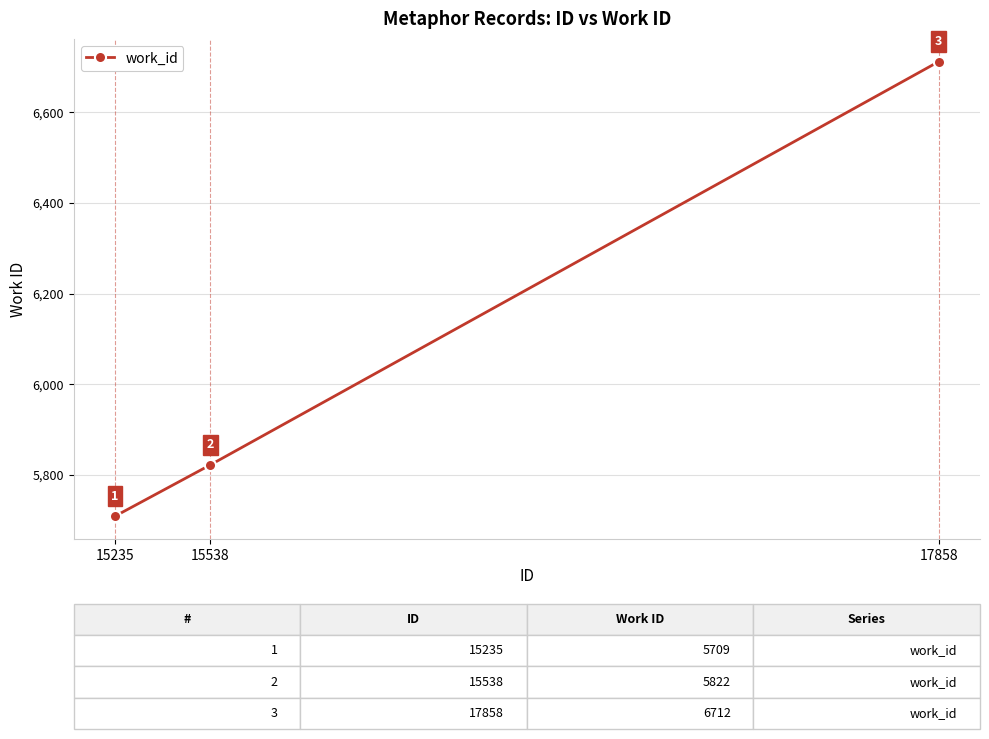

Reading left to right, what are all the values shown in this chart?

5709	5822	6712